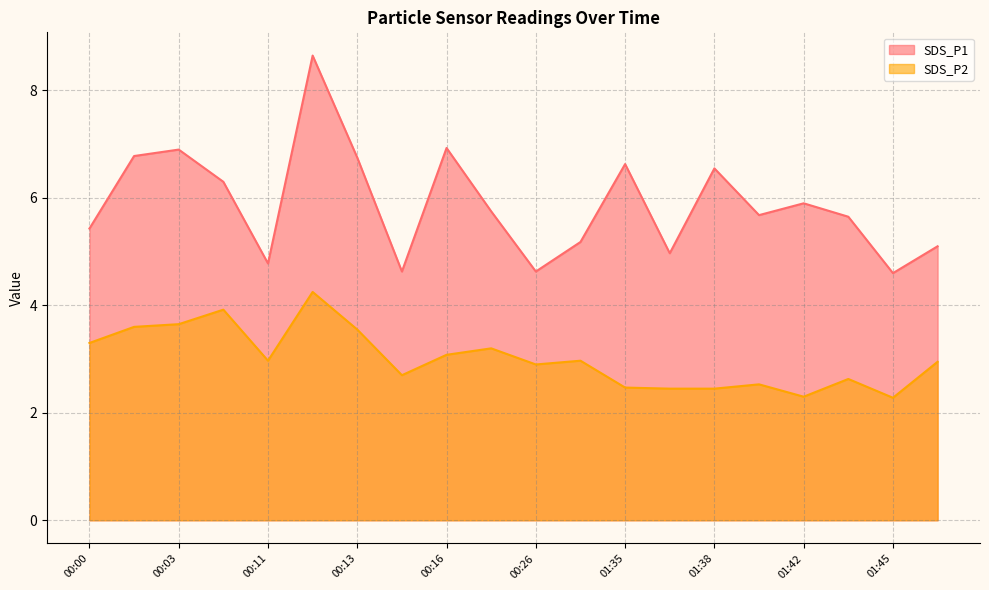

At which category does the chart reach its minimum across all series?

01:45